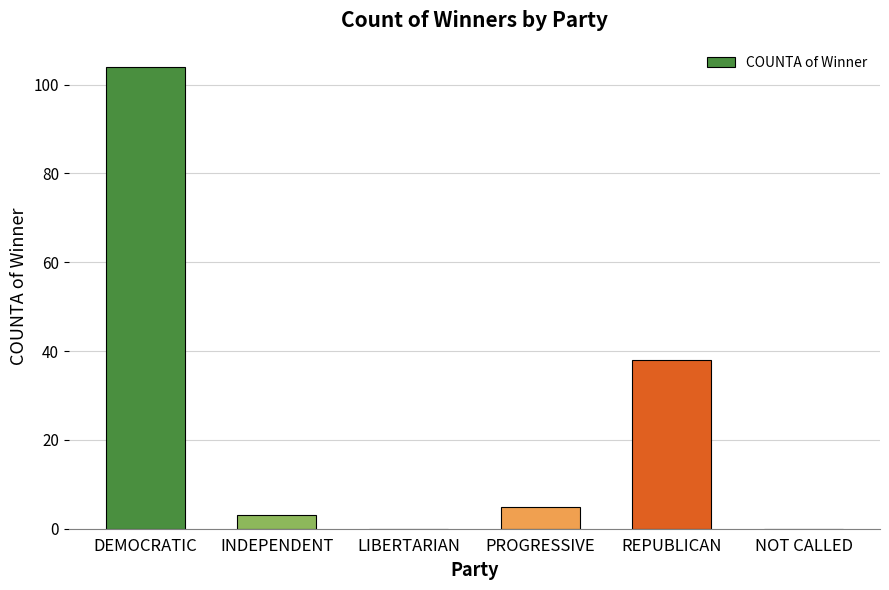

What is the sum of the values at NOT CALLED and INDEPENDENT?

3